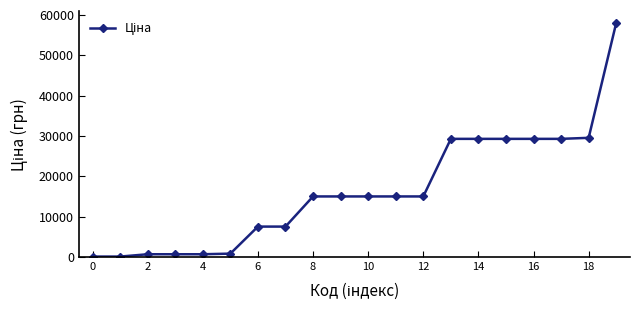

What is the greatest value displayed?

58037.0